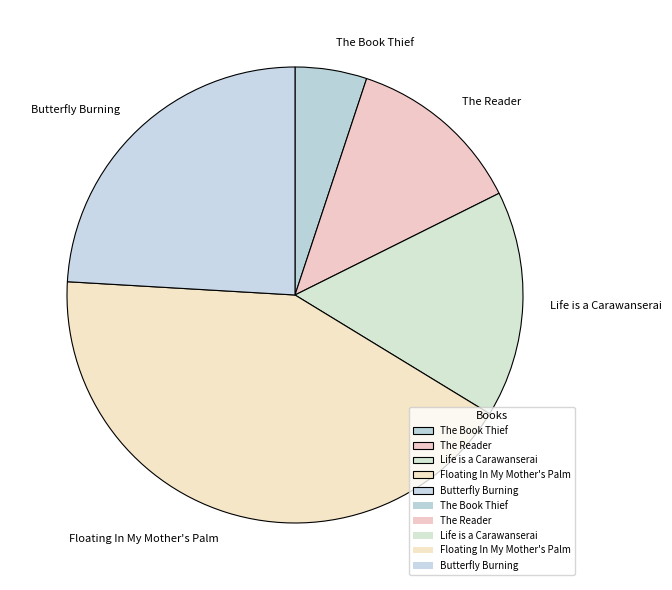

Which has a higher value, Life is a Carawanserai or The Book Thief?

Life is a Carawanserai